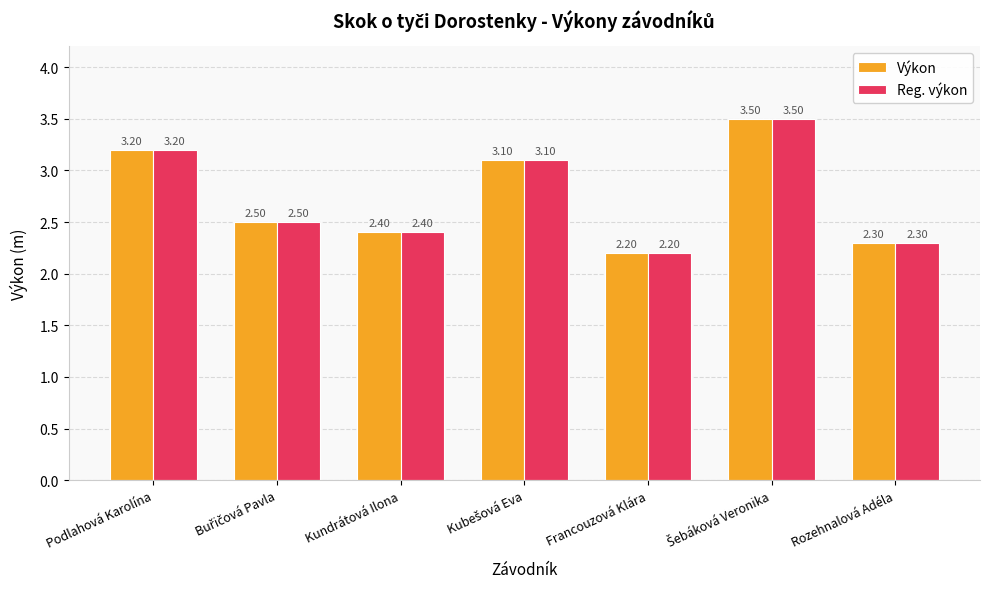

What is the label of the 3rd bar from the left?

Kundrátová Ilona